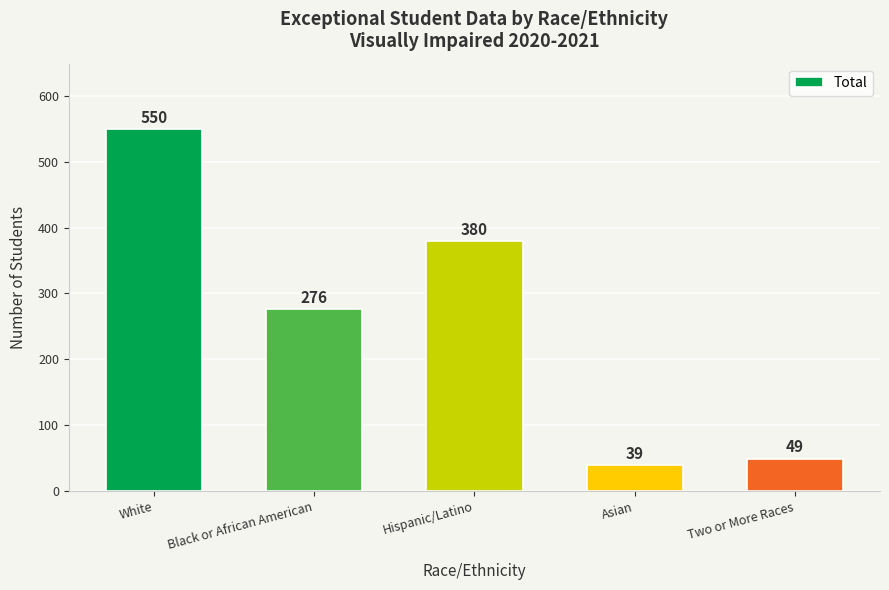

The chart shows a value of 276 at Black or African American. True or false?

True